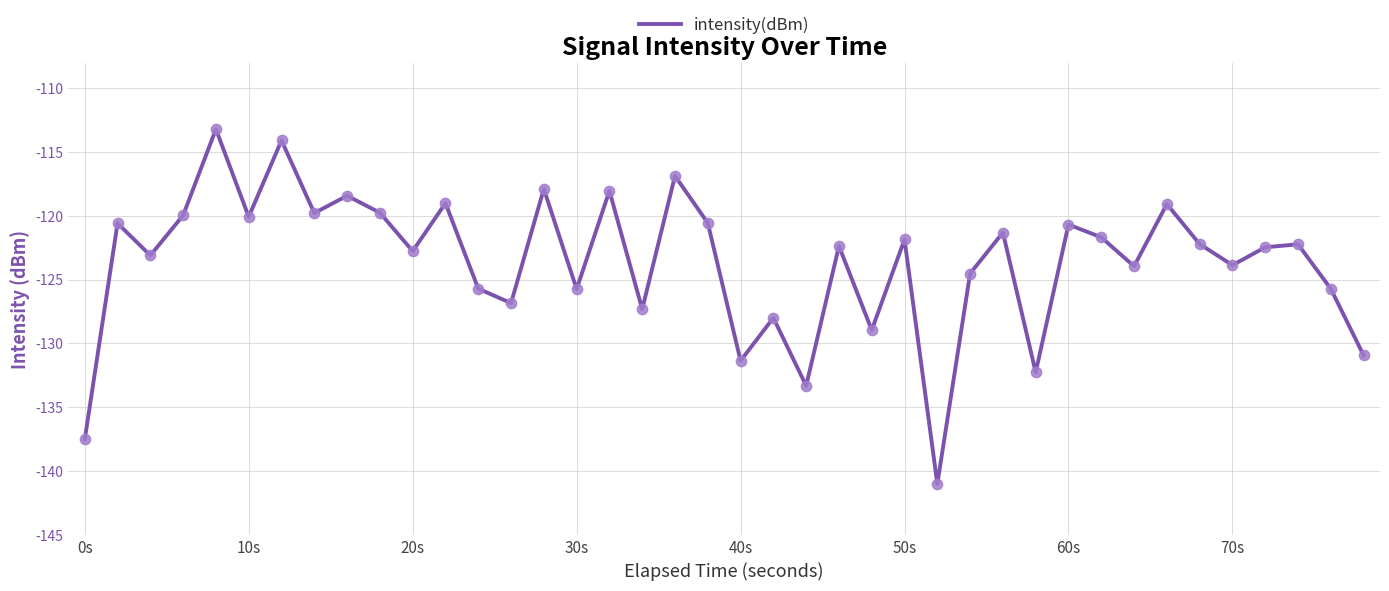

What is the difference between the maximum and minimum values?

27.8